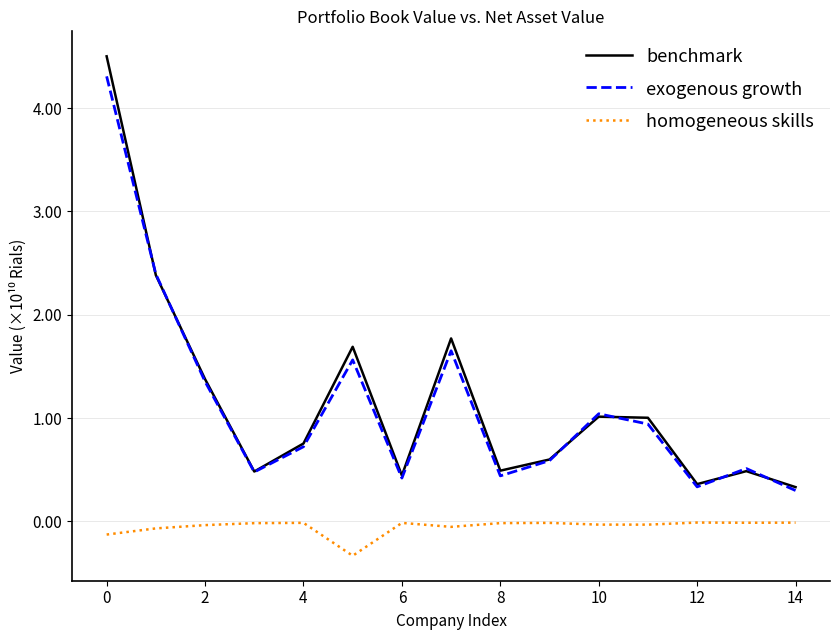

What is the lowest value of the homogeneous skills series?

-0.3